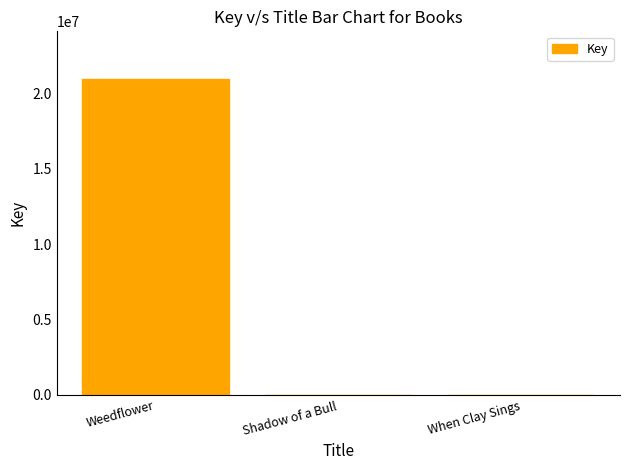

Which has a higher value, Weedflower or Shadow of a Bull?

Weedflower